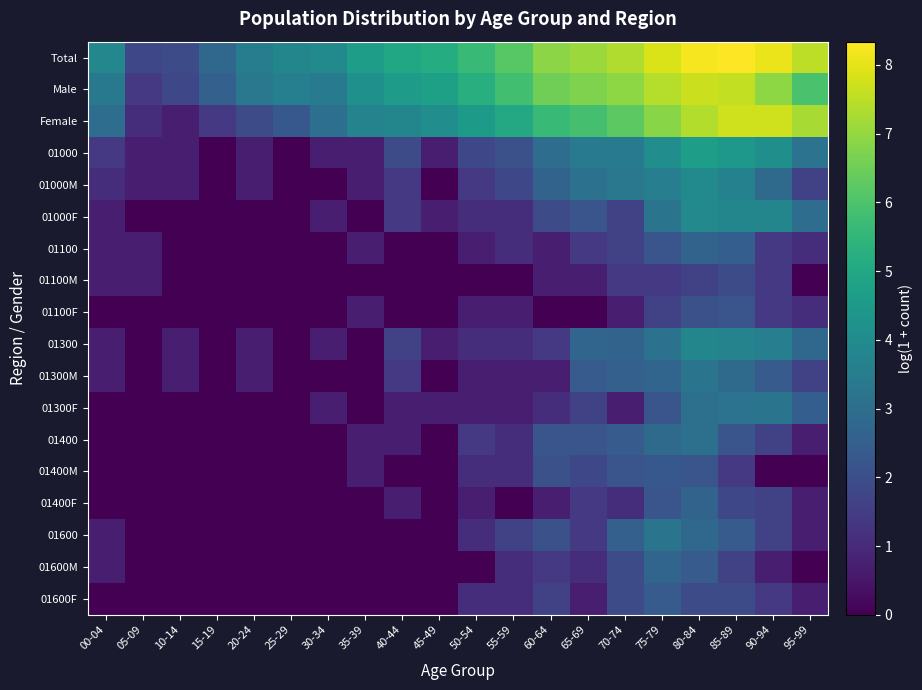

At 05-09, list the series in order from largest to smallest.

Total, Male, Female, 01000, 01000M, 01100, 01100M, 01000F, 01100F, 01300, 01300M, 01300F, 01400, 01400M, 01400F, 01600, 01600M, 01600F